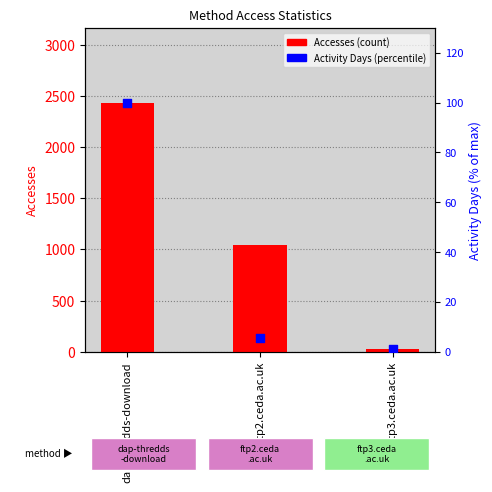

Which series has the largest total across all categories?

Accesses (count)